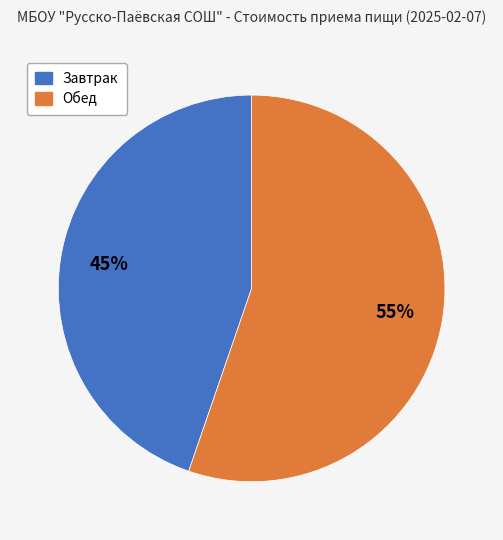

Is Завтрак the majority of the pie?

No